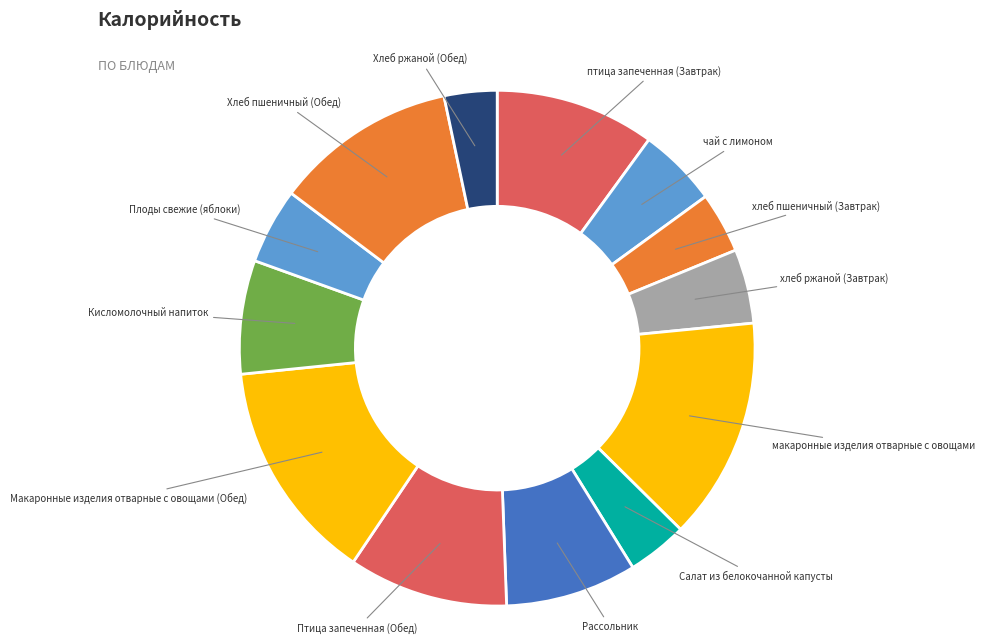

Rank the categories by value from lowest to highest.

Хлеб ржаной (Обед), Салат из белокочанной капусты, хлеб пшеничный (Завтрак), хлеб ржаной (Завтрак), Плоды свежие (яблоки), чай с лимоном, Кисломолочный напиток, Рассольник, птица запеченная (Завтрак), Птица запеченная (Обед), Хлеб пшеничный (Обед), макаронные изделия отварные с овощами, Макаронные изделия отварные с овощами (Обед)